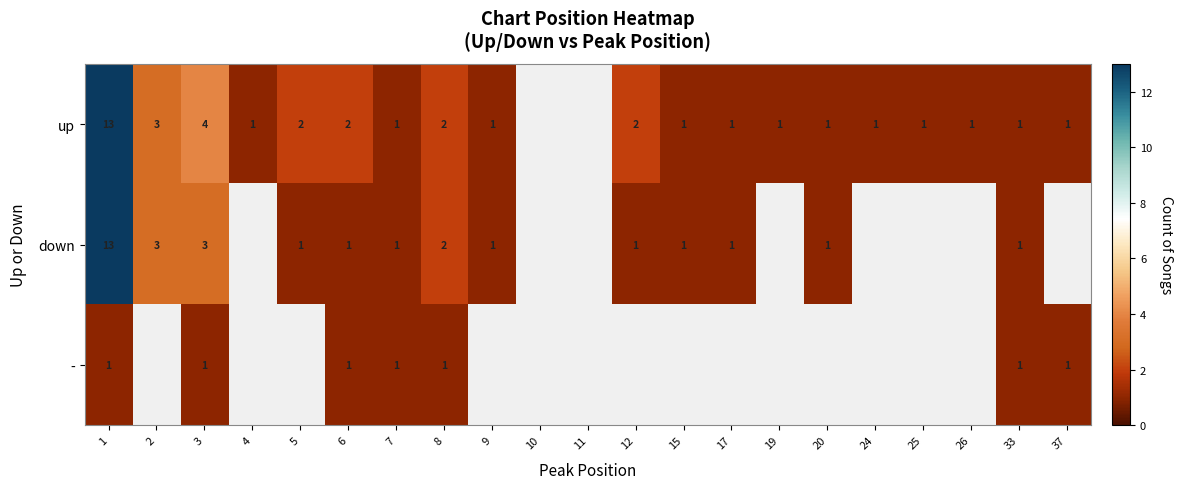

True or false: - has a value of 1 at 33.

True